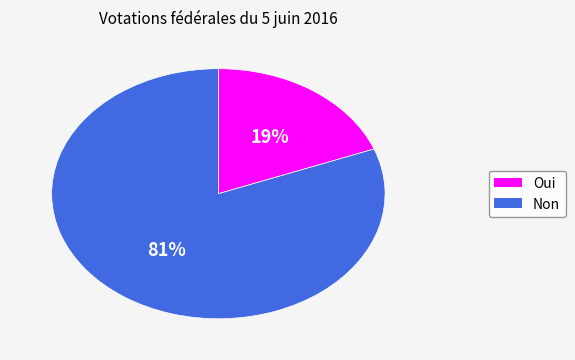

Is there any slice that represents more than half of the pie?

Yes